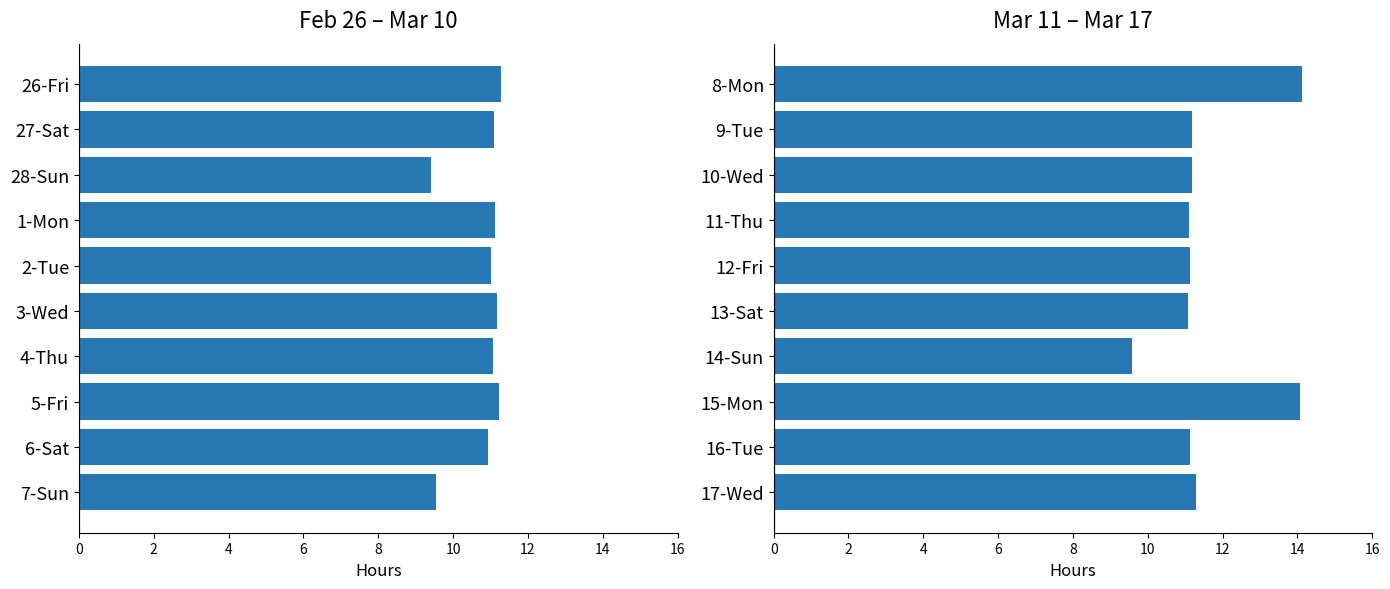

What value does the data have at 13-Sat?

11.1